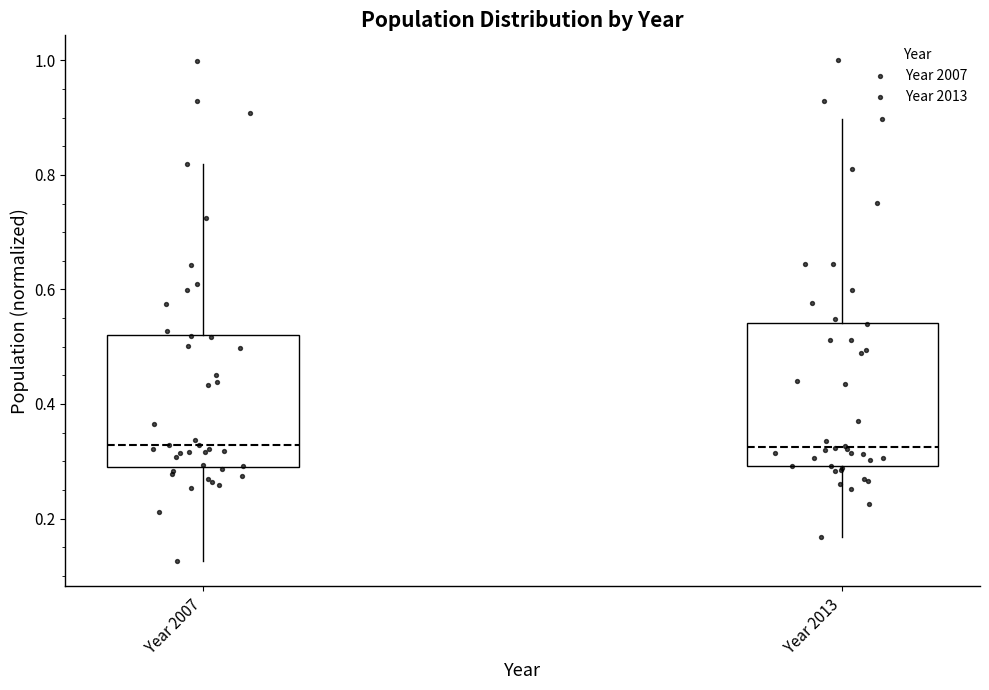

Reading left to right, transcribe this box plot: for each box, give where its median line is, the range the box spans, and where its two whiskers end, as read against the y-axis. The values are not printed on the chart, so give them approximately, as read against the axis.

Year 2007: median 0.32, box 0.30 to 0.52, whiskers 0.12 to 0.82
Year 2013: median 0.32, box 0.30 to 0.54, whiskers 0.16 to 0.90